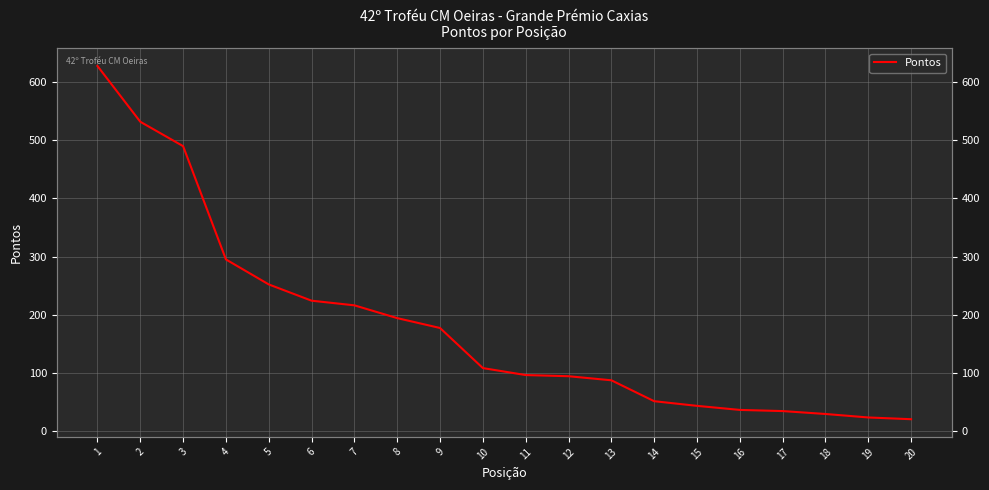

True or false: the data shows 94 at 12.

True